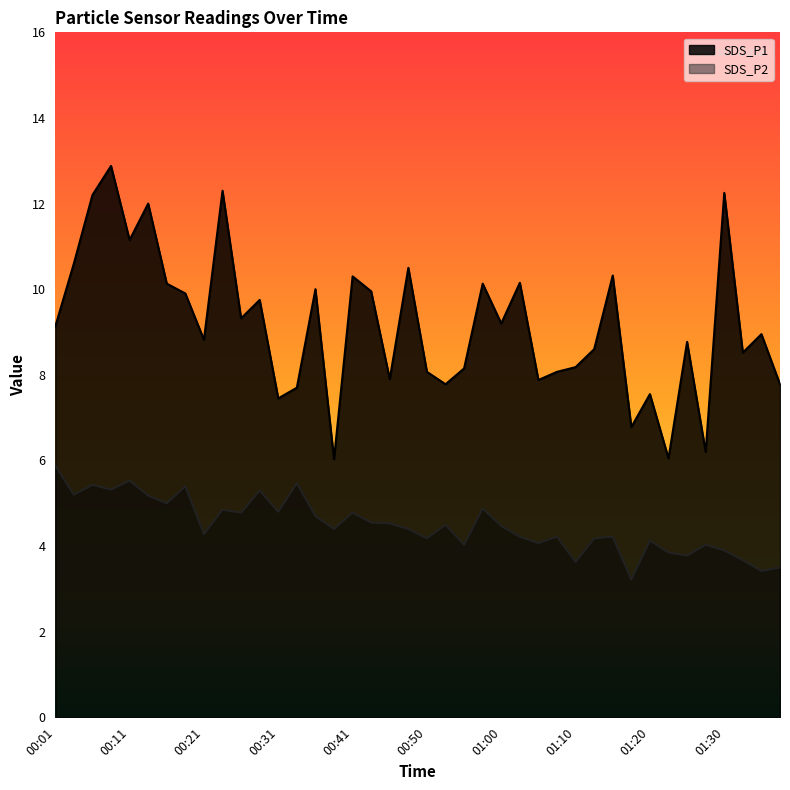

The SDS_P2 series shows 2.6 at 01:25. True or false?

False